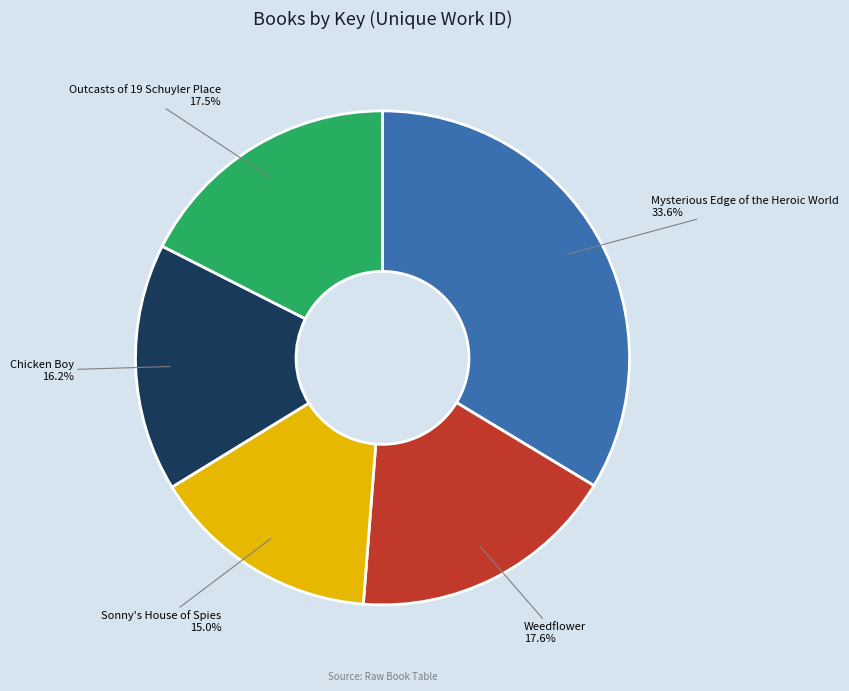

Which slice is the smallest?

Sonny's House of Spies